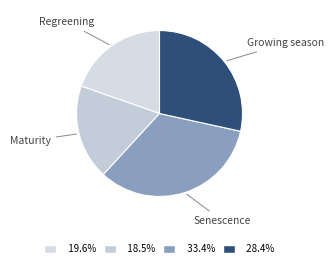

Which category has the biggest portion of the pie?

Senescence